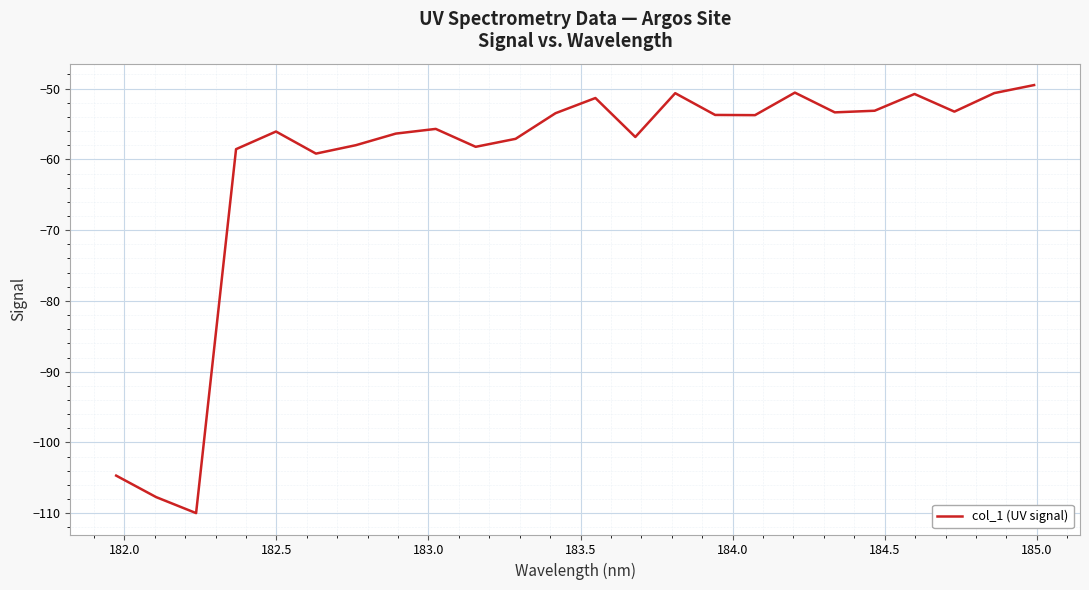

What is the greatest value displayed?

-49.5